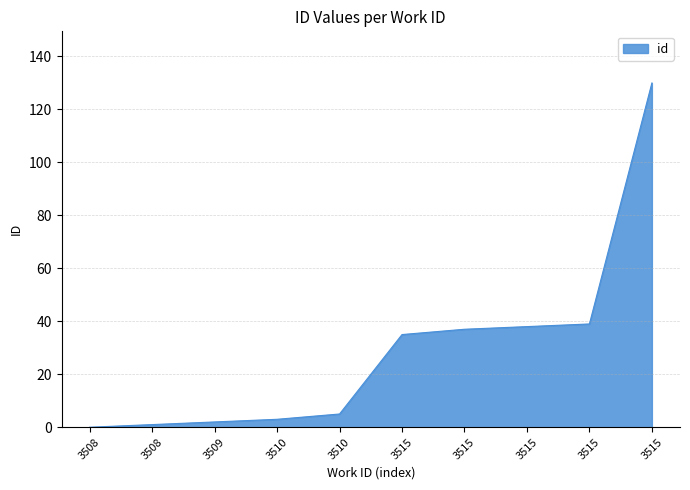

How many lines are shown in the chart?

1